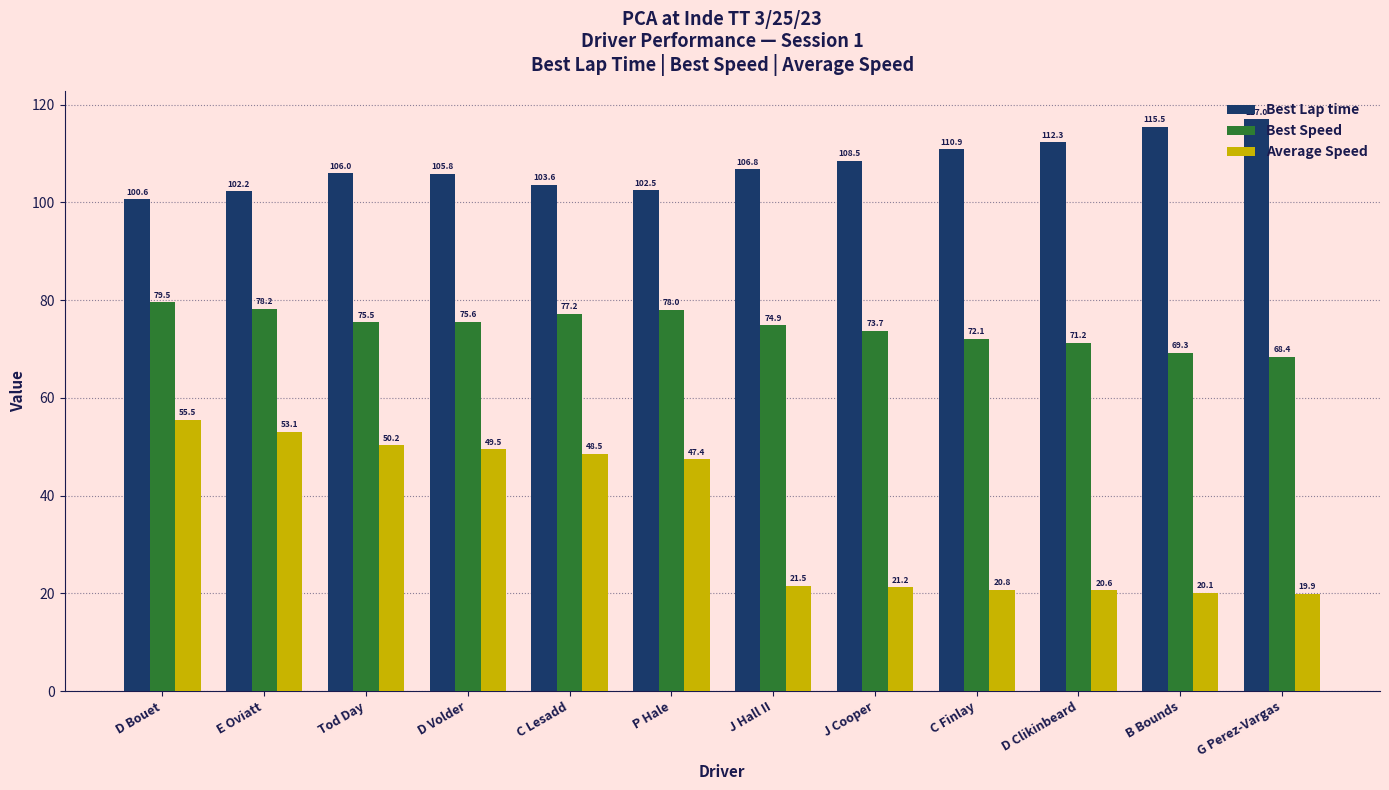

What is the maximum value shown in the chart?

117.0